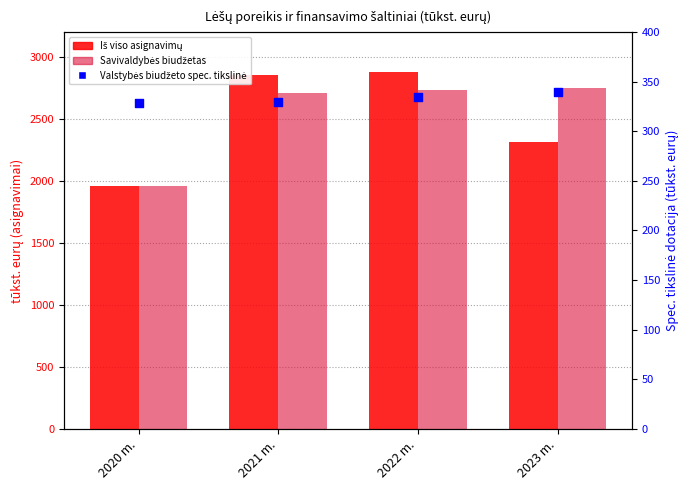

Is the value of Iš viso asignavimų at 2020 m. greater than the value of Savivaldybės biudžetas at 2022 m.?

No